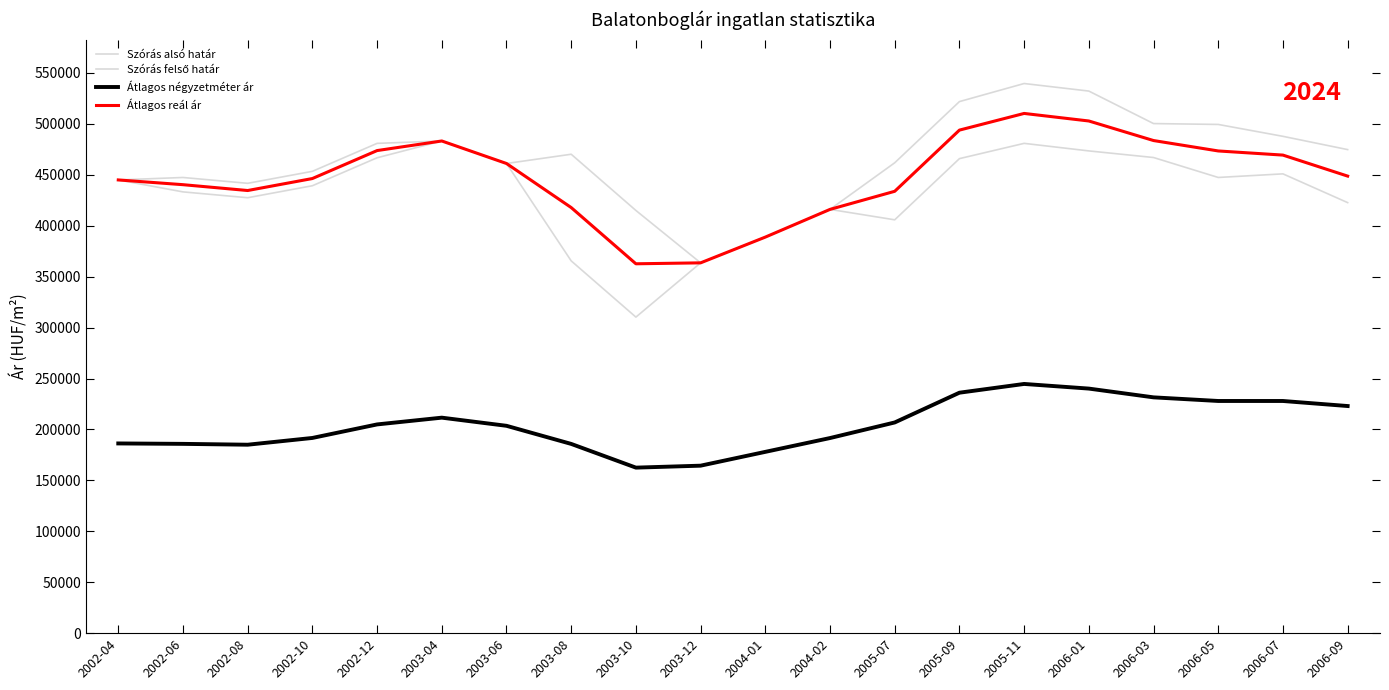

True or false: Szórás alsó határ and Átlagos négyzetméter ár cross at least once.

False